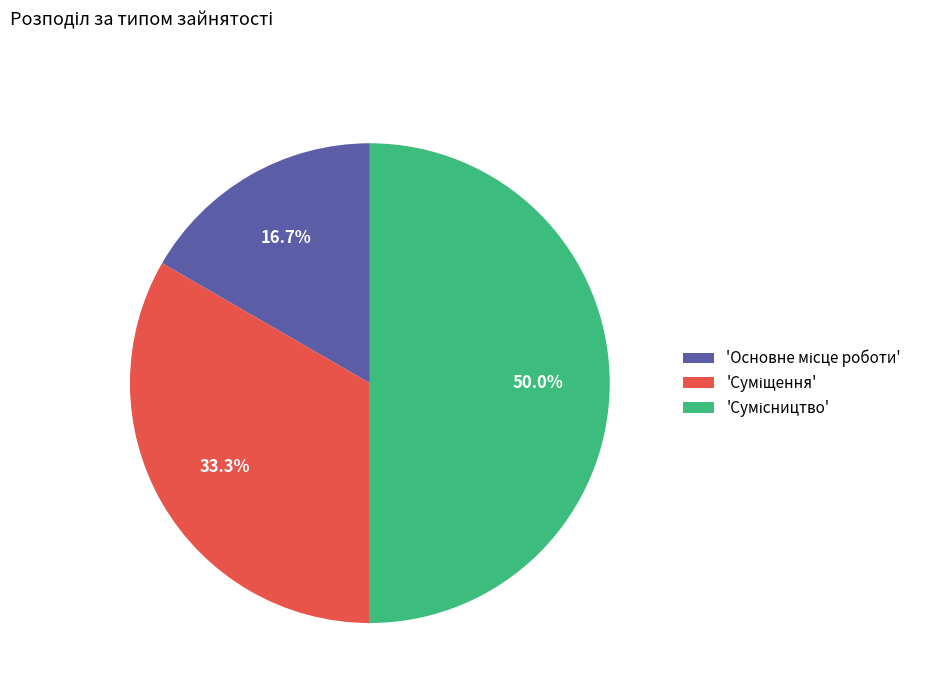

Rank the categories by value from highest to lowest.

Сумісництво, Суміщення, Основне місце роботи